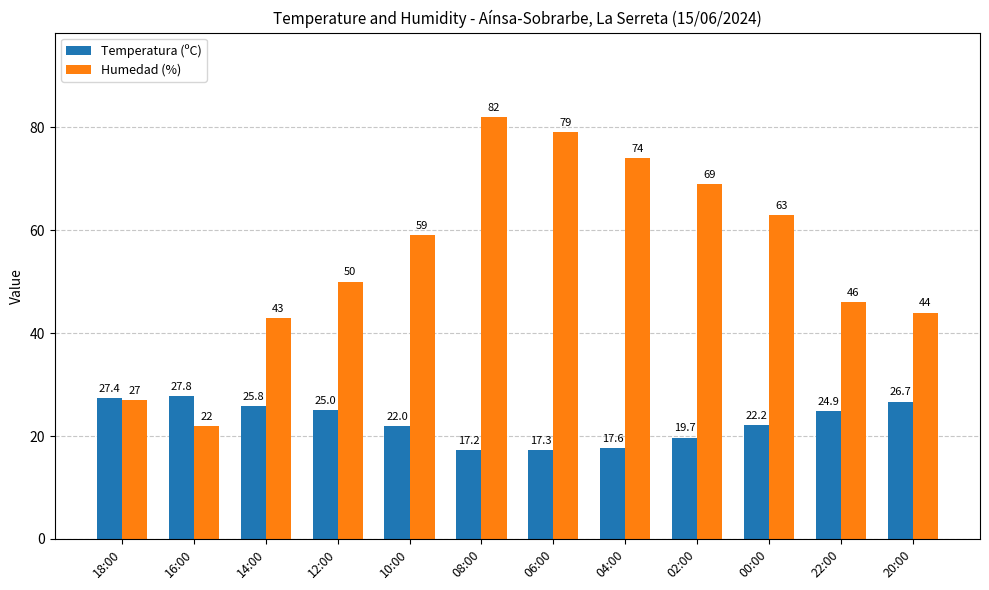

What is the lowest value of the Humedad (%) series?

22.0